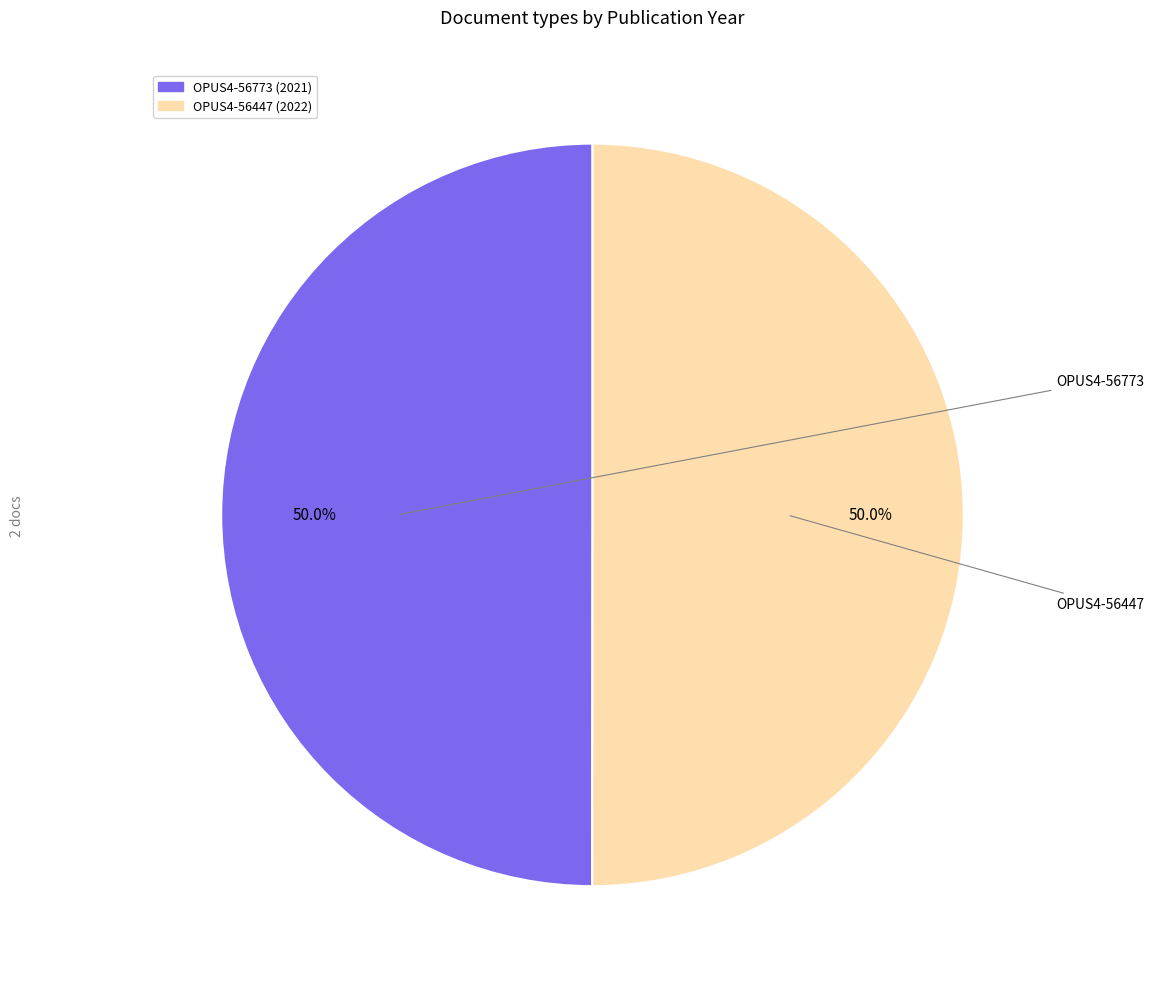

What is the total percentage of OPUS4-56447 and OPUS4-56773?

100.0%